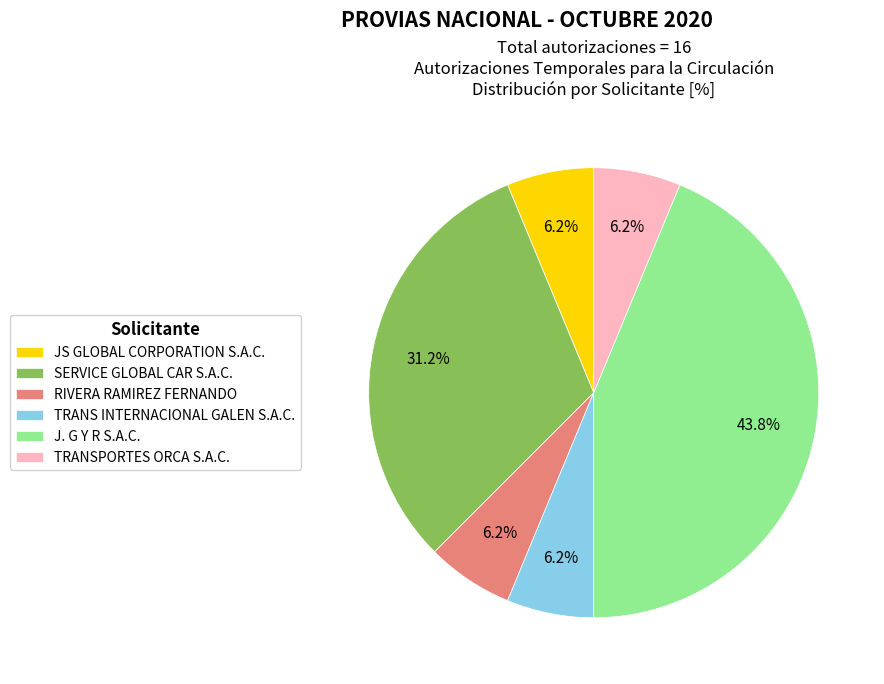

To the nearest percent, what percentage of the pie is TRANSPORTES ORCA S.A.C.?

6%